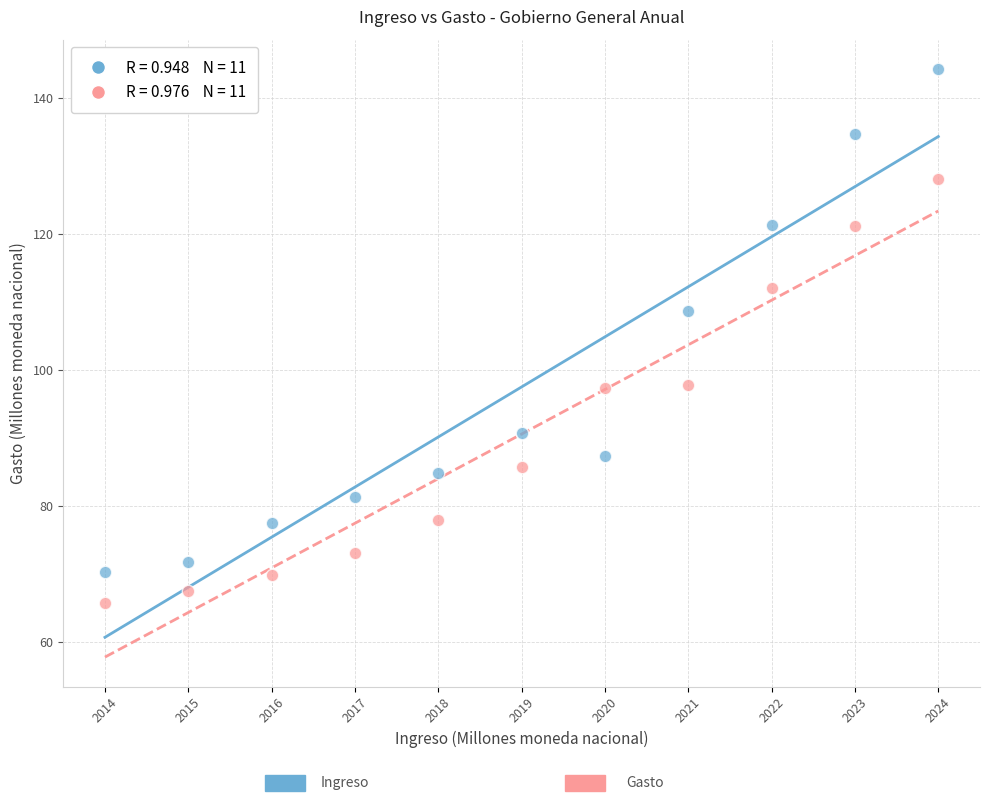

Across all data points, what is the range of Y values (max minus min)?

78.5